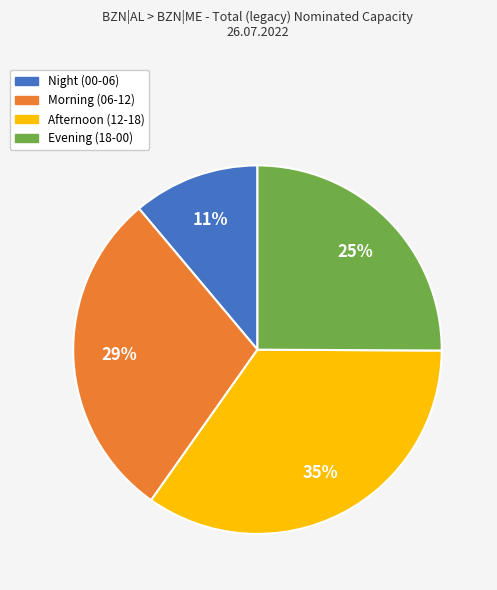

To the nearest percent, what is the average slice percentage?

25%